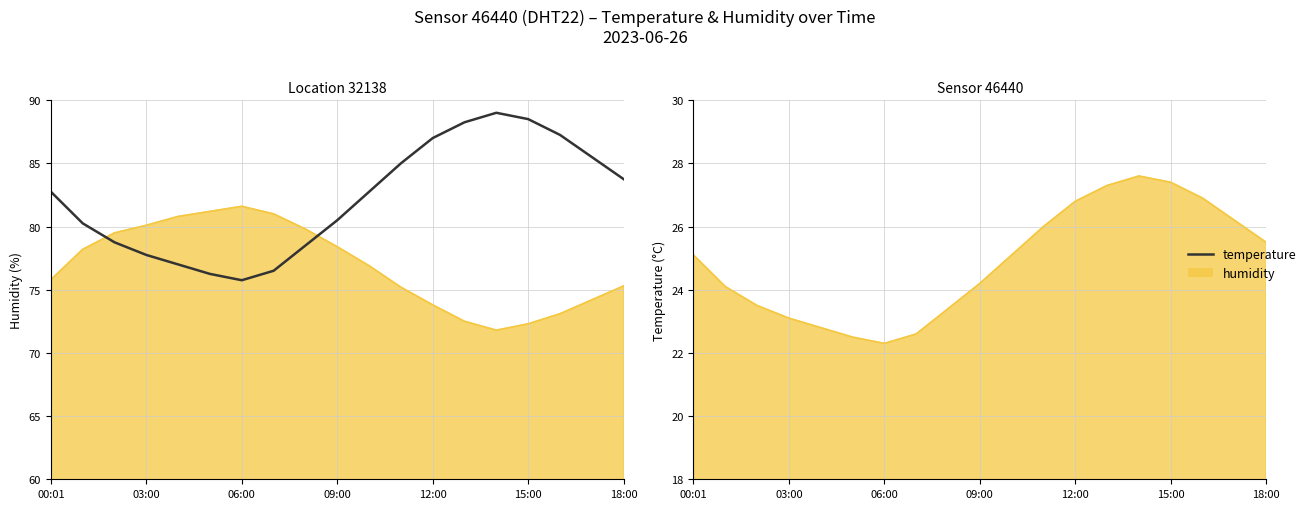

Where is temperature nearest to the value 82?

00:01